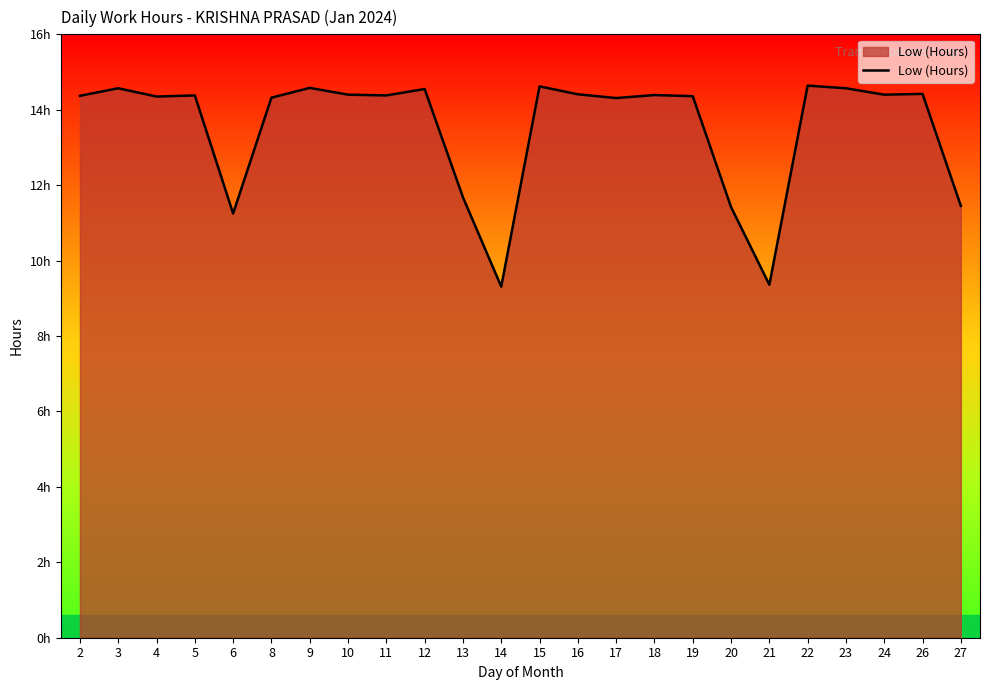

Between 18 and 11, which is larger?

18